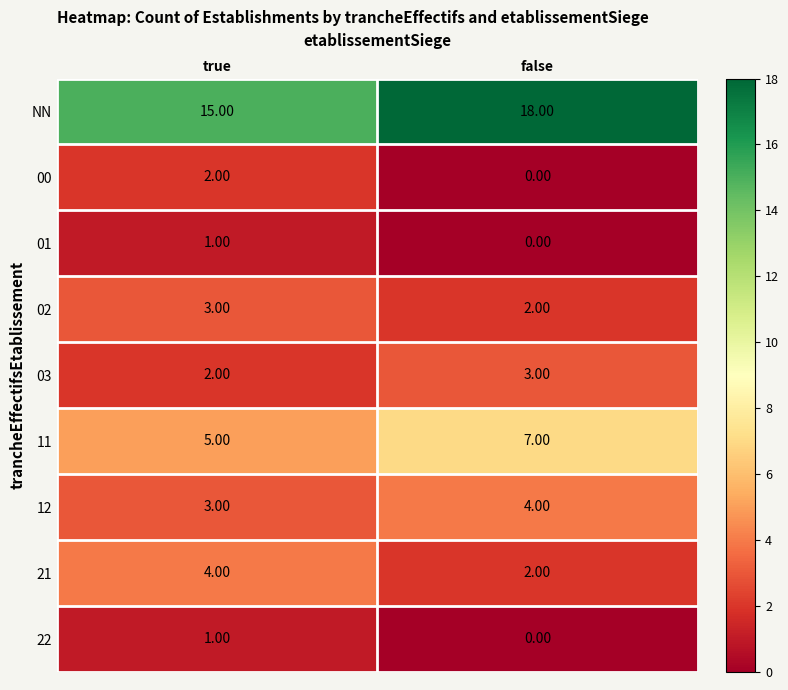

Which category has the highest value across all series?

false